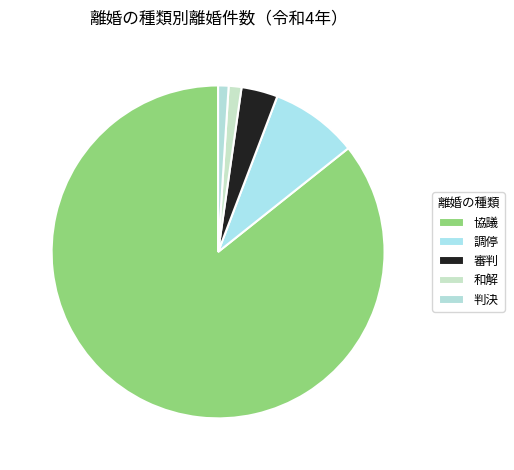

True or false: 協議 accounts for 95% of the total.

False